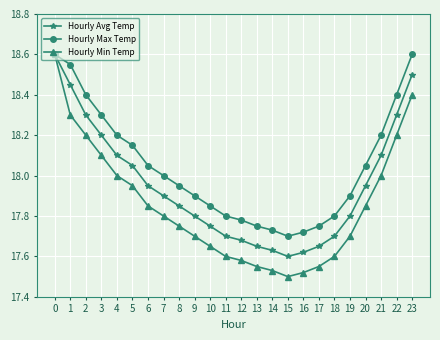

Which series has the widest spread of values?

Hourly Min Temp